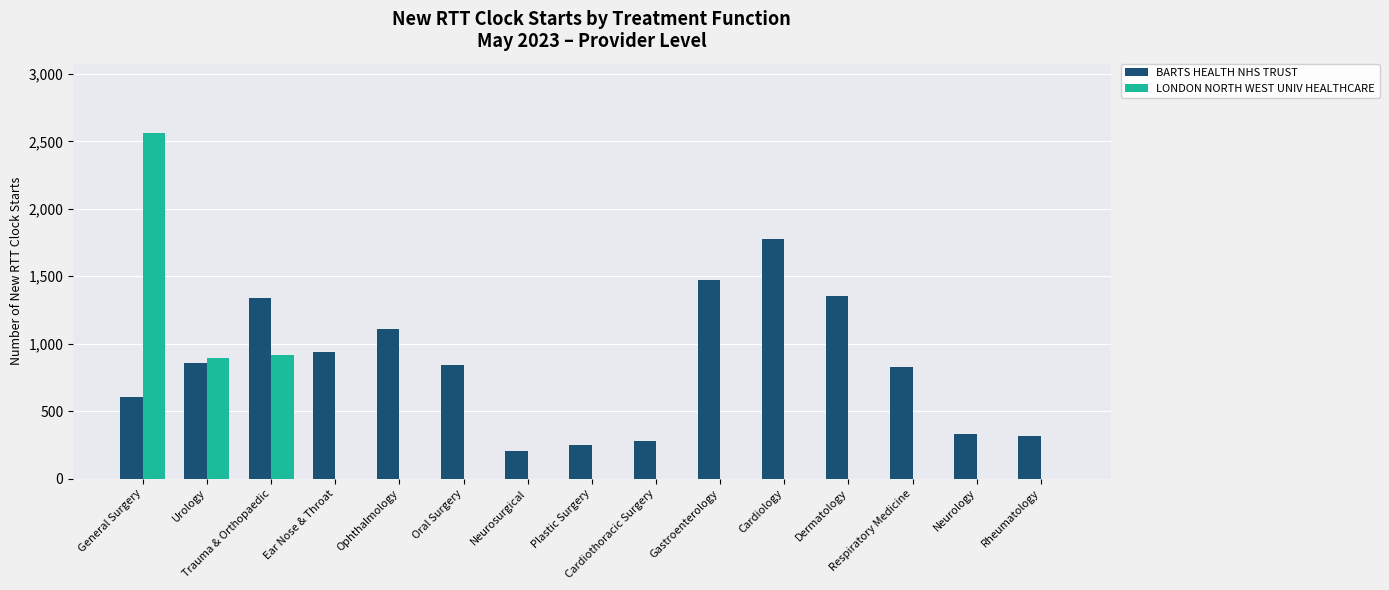

Which series has the largest total across all categories?

BARTS HEALTH NHS TRUST